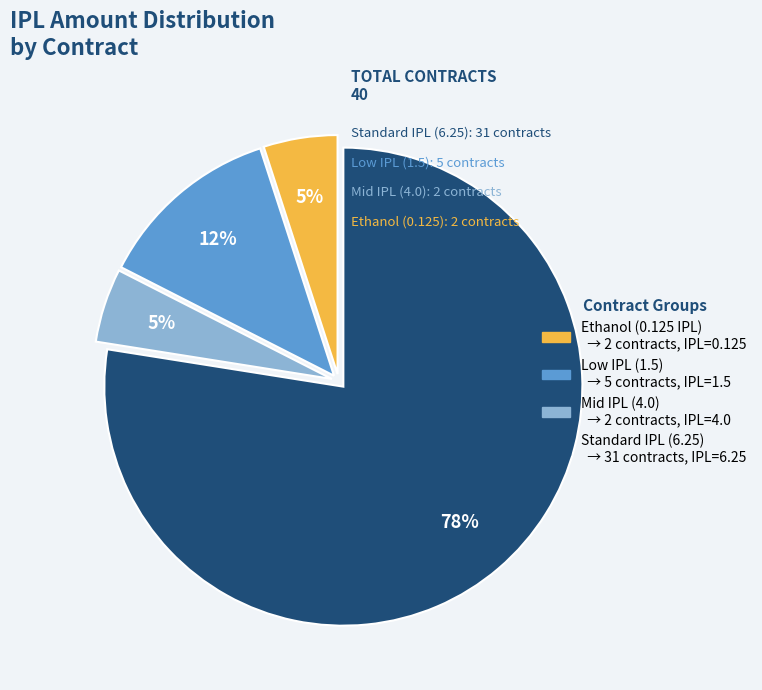

Does any single category account for the majority?

Yes